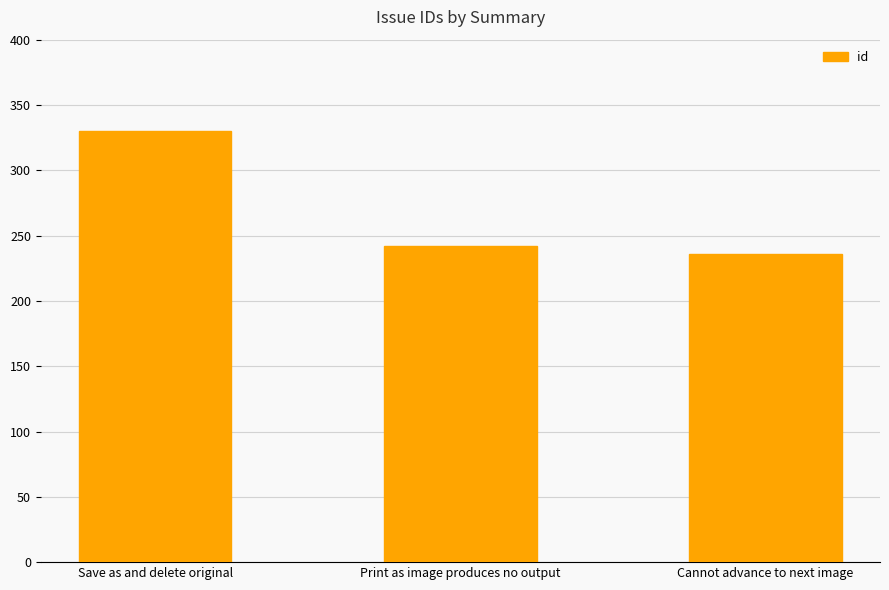

Reading right to left, what are all the values shown in this chart?

Cannot advance to next image=236	Print as image produces no output=242	Save as and delete original=330